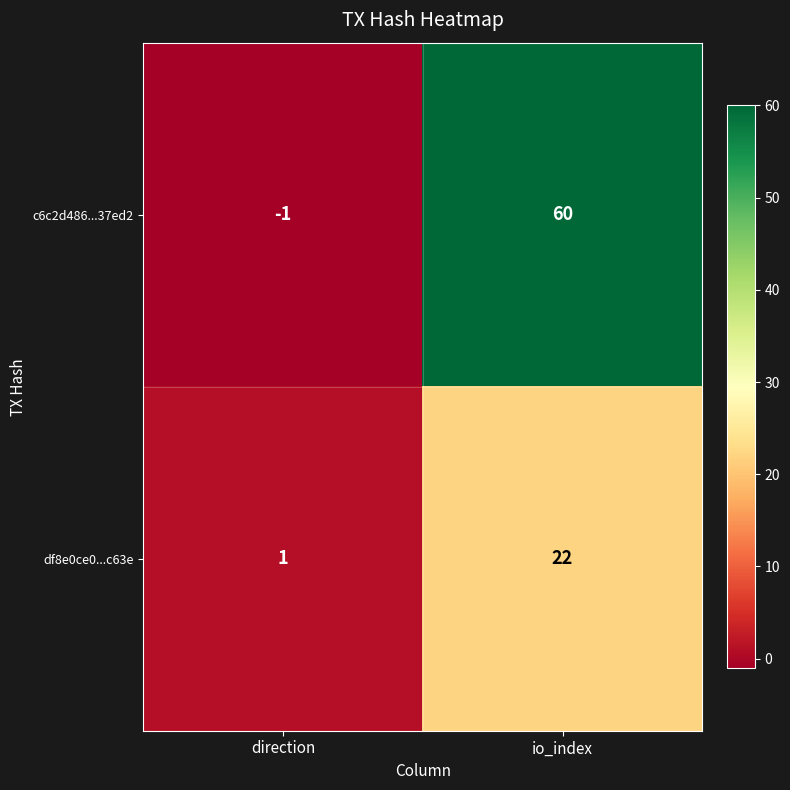

At how many categories does at least one series exceed 19?

1